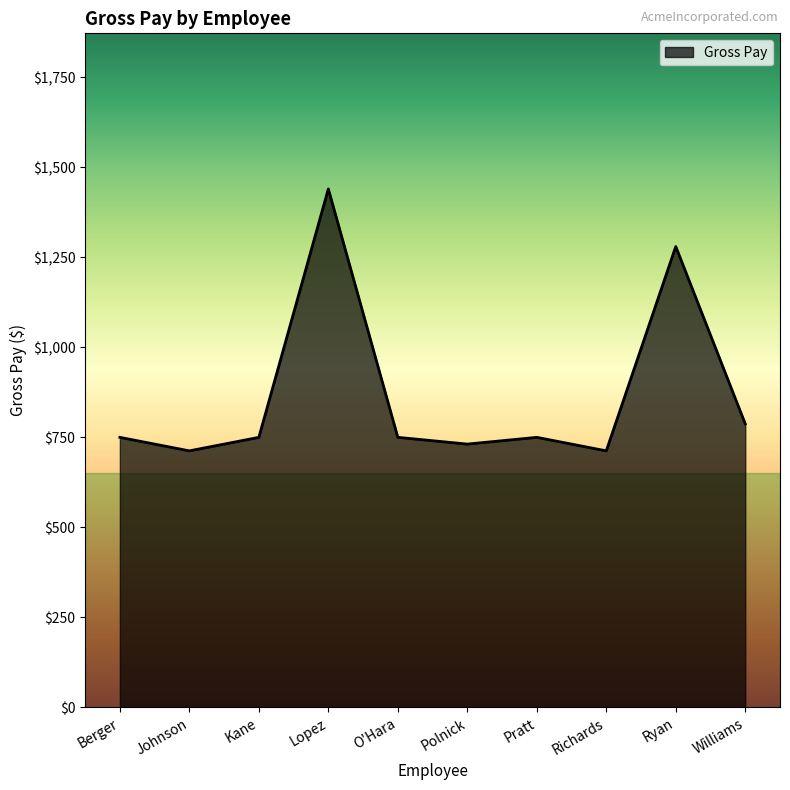

Is it true that the value at Richards is 303.8?

False